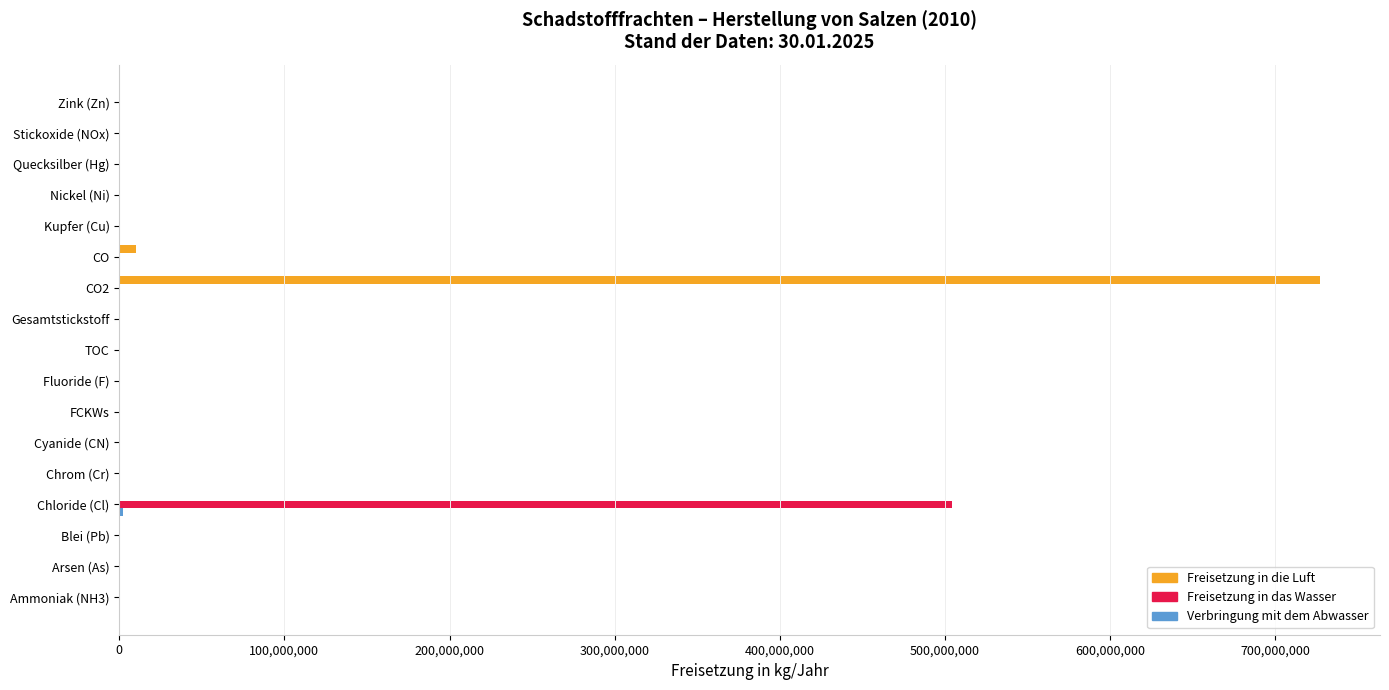

At which category is the sum across all series the highest?

CO2